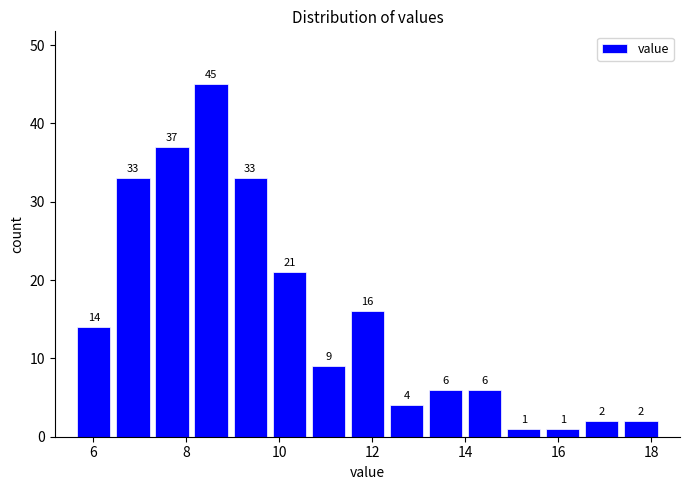

How tall is the bar that spans 17.36 to 18.20 on the x-axis? The bar edges are not printed on the chart, so give them approximately, as read against the axis.

2